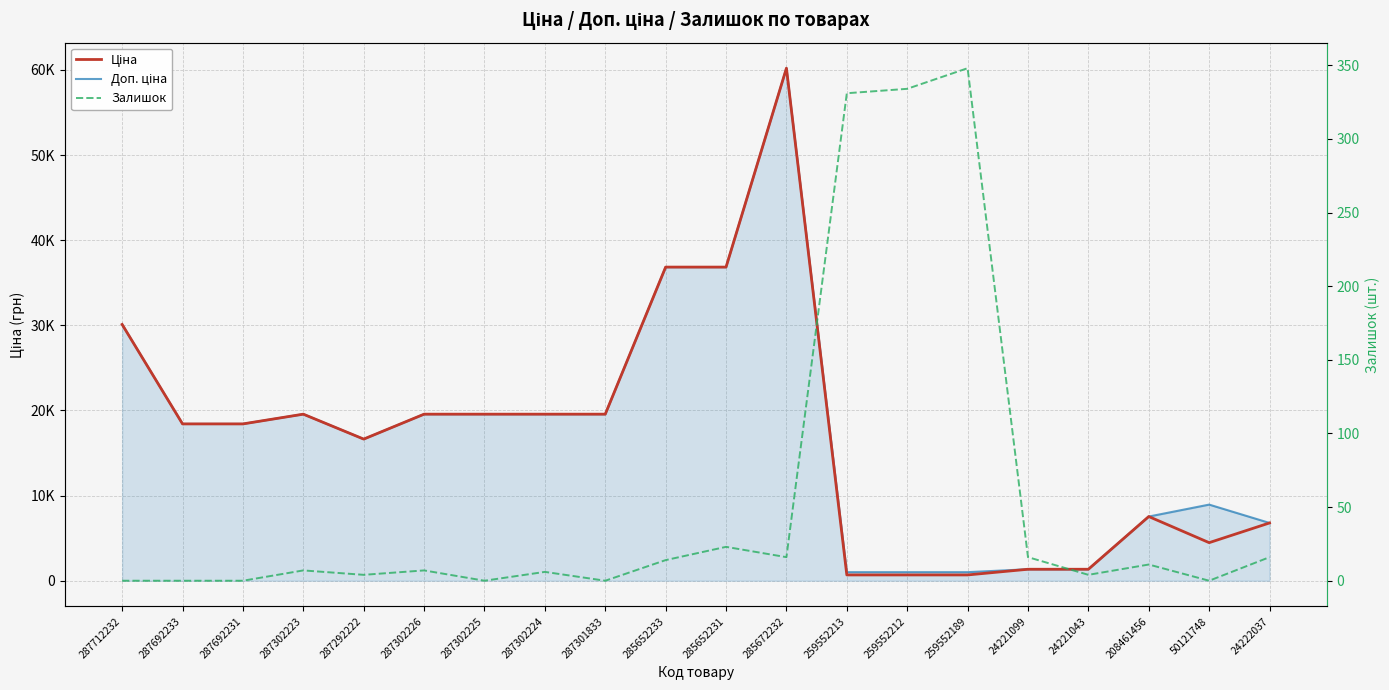

The Ціна series shows 30102.8 at 287712232. True or false?

True